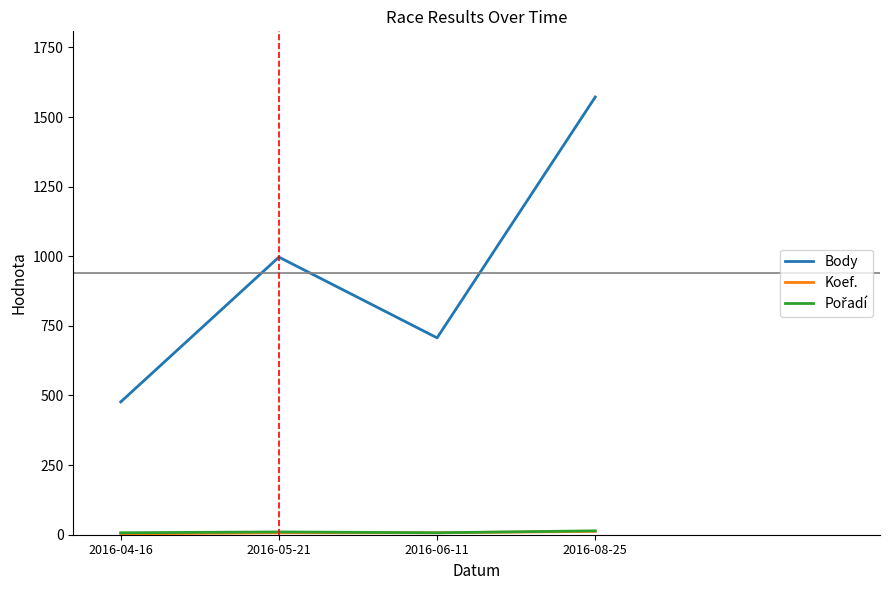

What is the lowest value of the Body series?

477